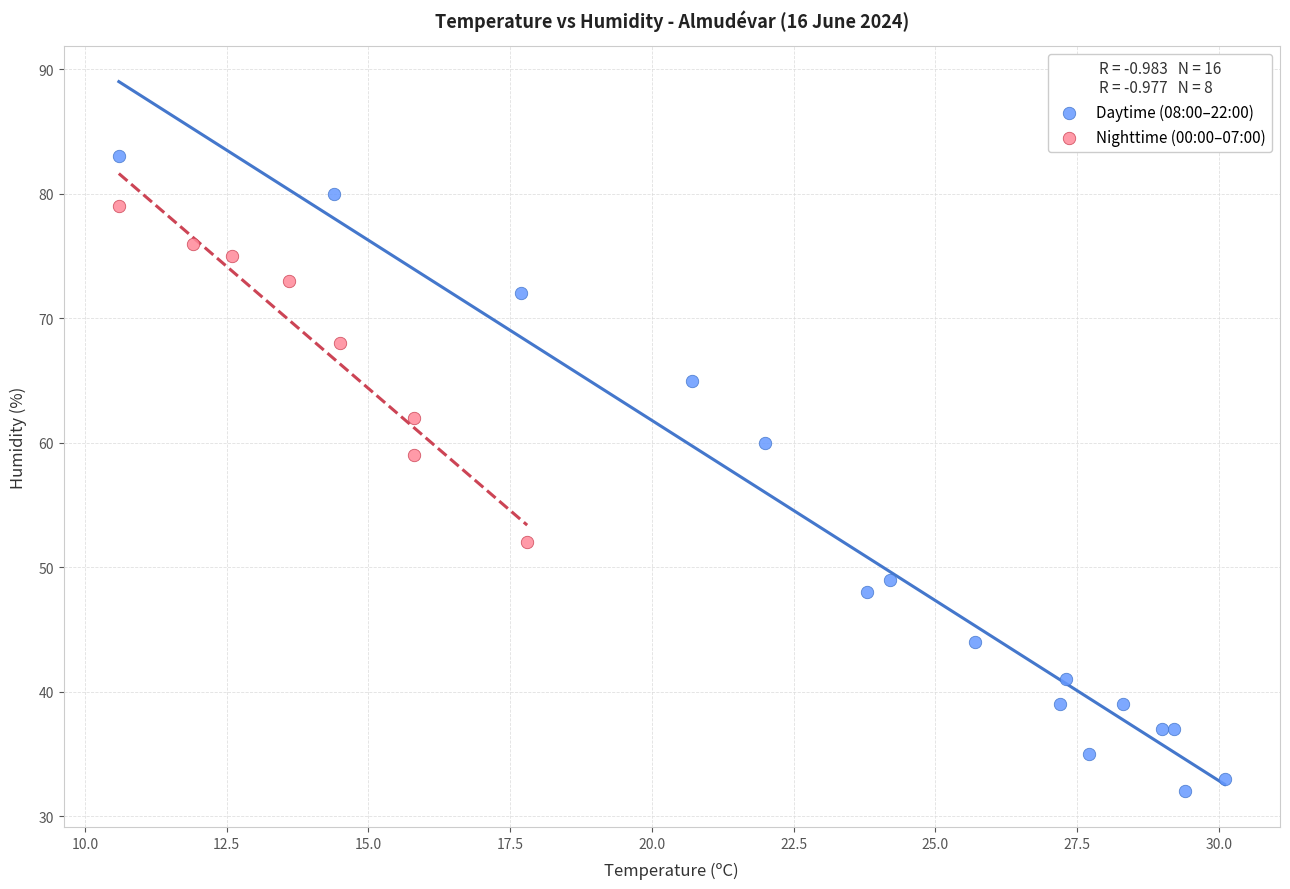

Which series contains the lowest Y value?

Daytime (08:00–22:00)